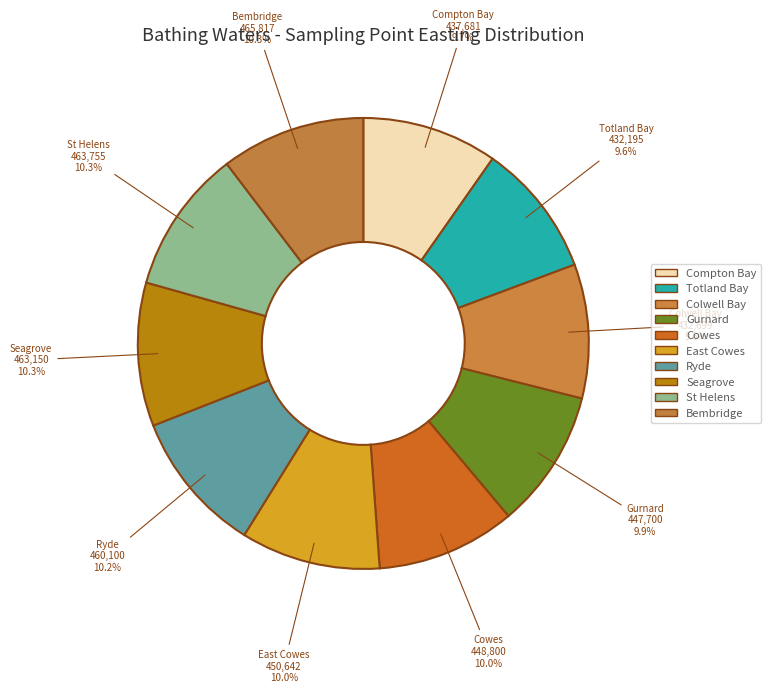

How many slices are in this pie chart?

10